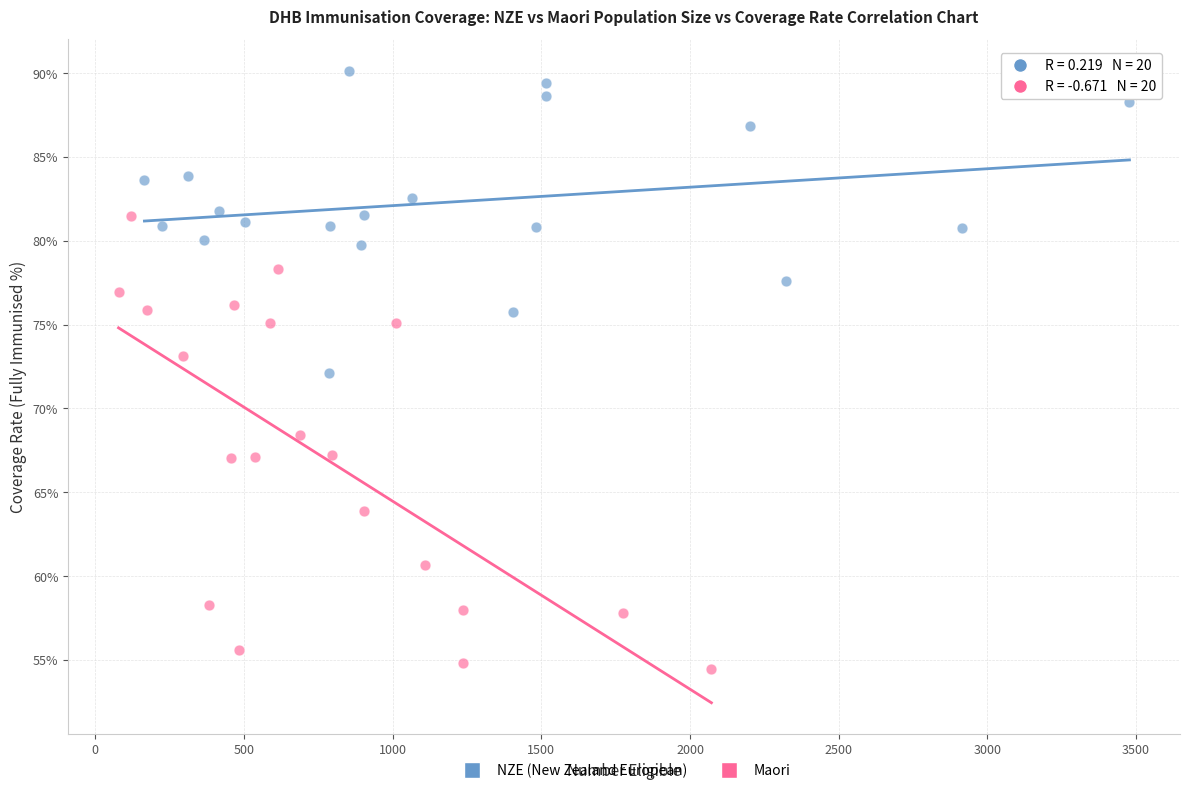

Which series reaches the minimum Y coordinate?

Maori